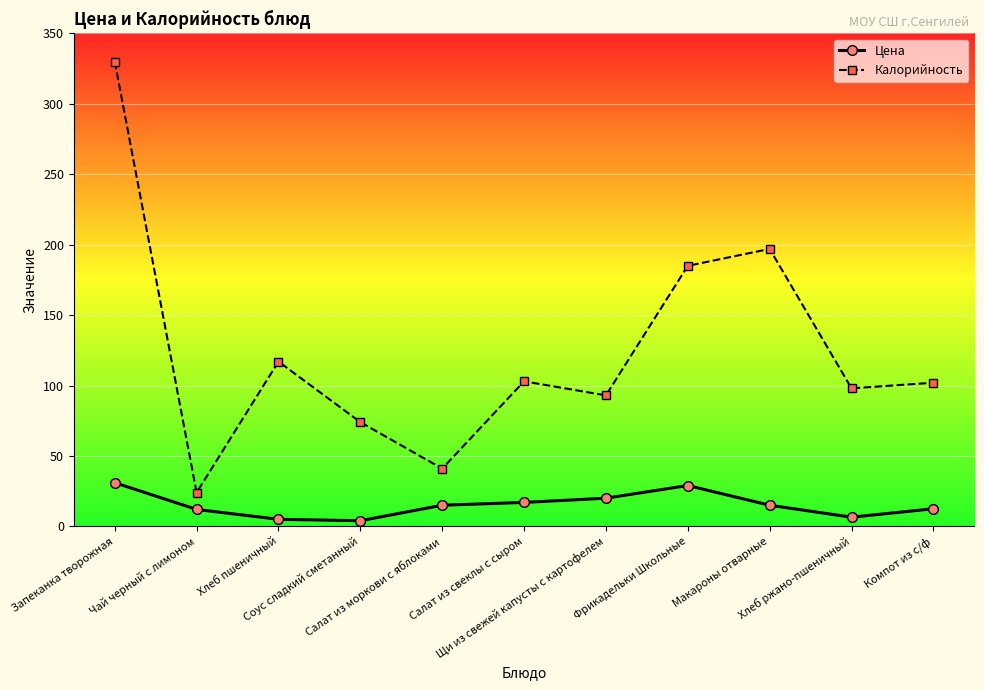

What is the label of the 3rd point from the right?

Макароны отварные